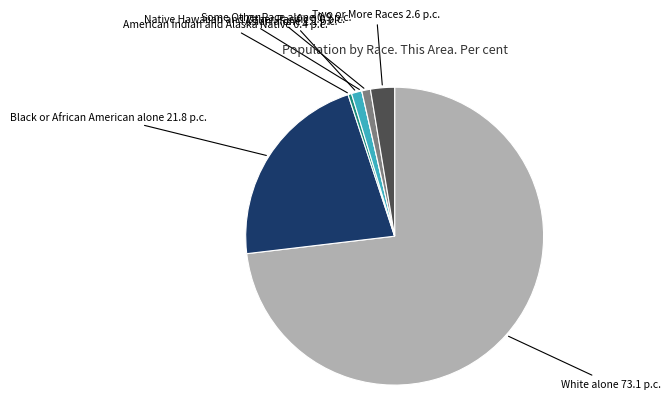

Which has a higher value, American Indian and Alaska Native or Two or More Races?

Two or More Races